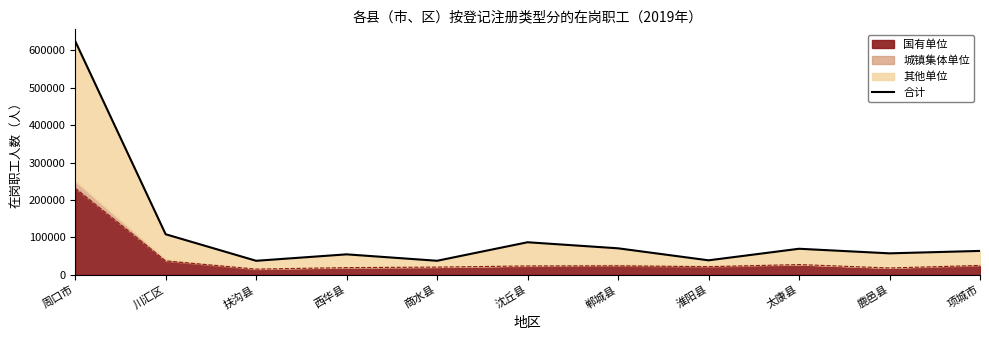

At which category does the data reach its first local valley?

扶沟县